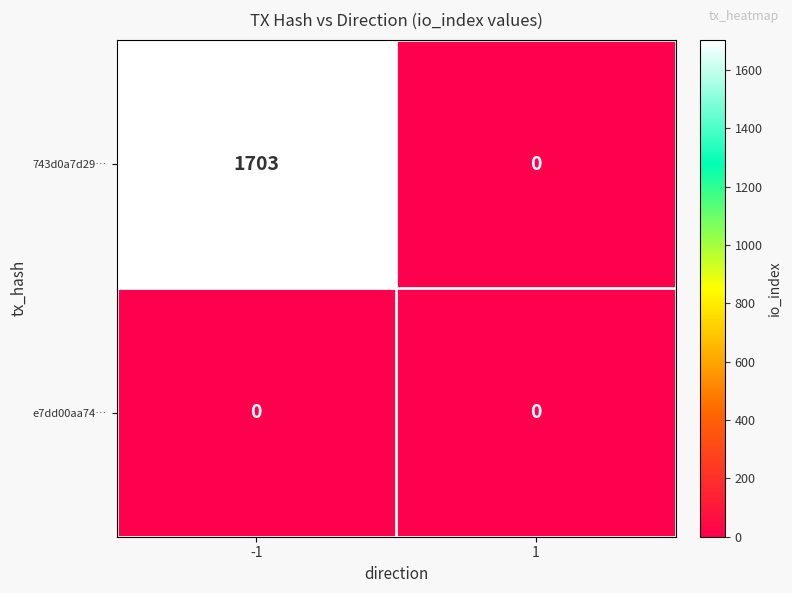

Reading left to right, list all the values displayed in this chart.

743d0a7d29…: 1703	0
e7dd00aa74…: 0	0